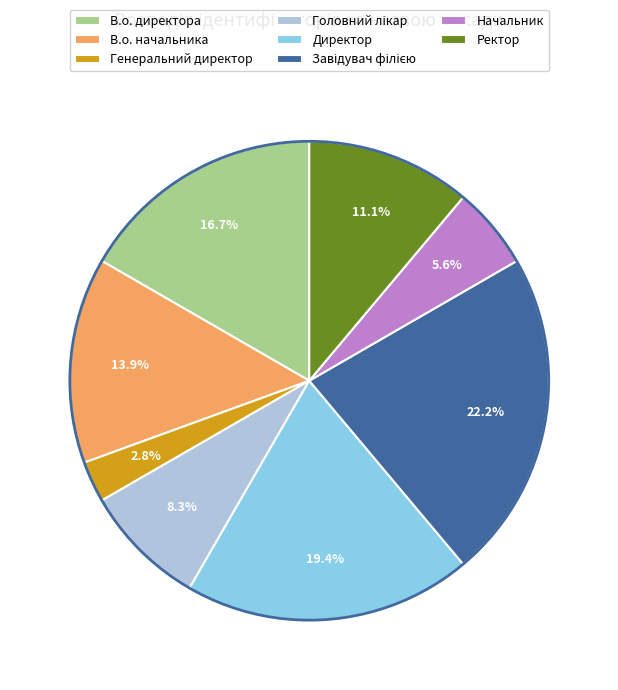

True or false: В.о. директора accounts for 8% of the total.

False